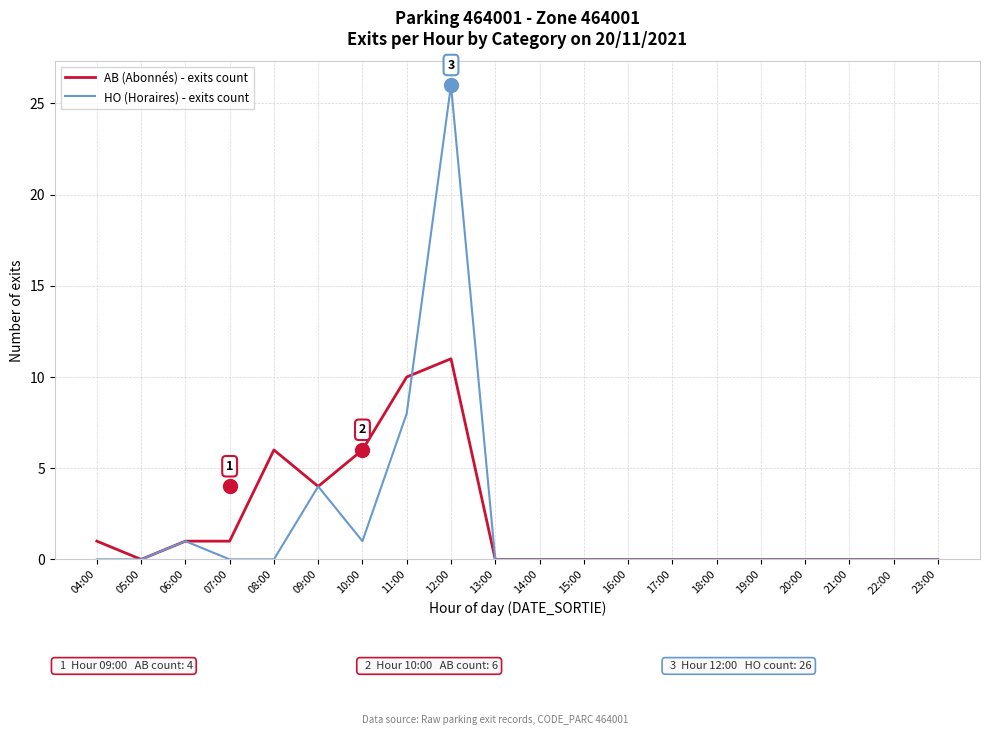

What is the maximum value shown in the chart?

26